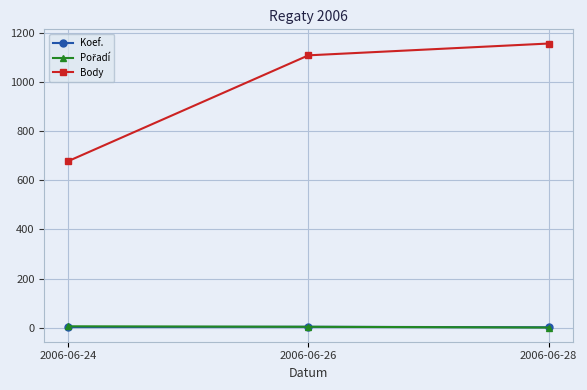

How many lines are shown in the chart?

3